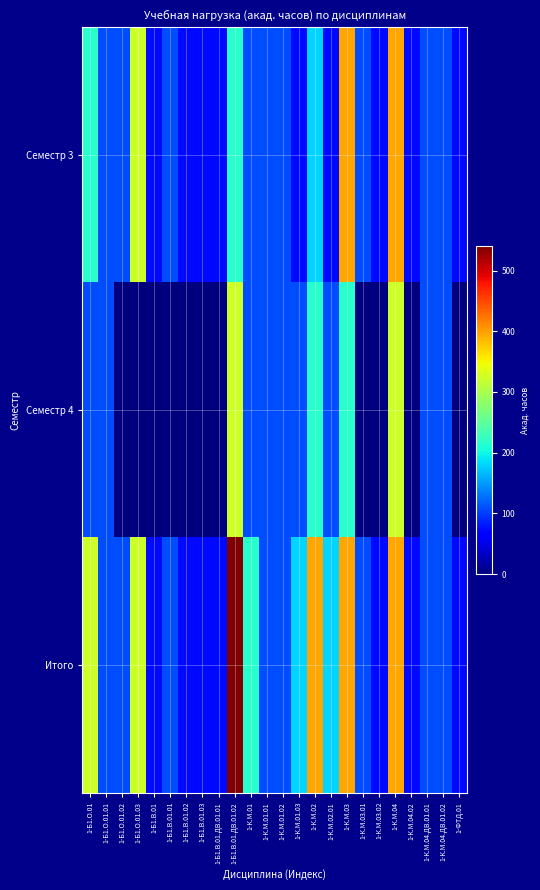

Reading left to right, list all the values displayed in this chart.

Семестр 3: 1-Б1.О.01=216	1-Б1.О.01.01=108	1-Б1.О.01.02=108	1-Б1.О.01.03=324	1-Б1.В.01=72	1-Б1.В.01.01=108	1-Б1.В.01.02=72	1-Б1.В.01.03=72	1-Б1.В.01.ДВ.01.01=72	1-Б1.В.01.ДВ.01.02=216	1-К.М.01=108	1-К.М.01.01=108	1-К.М.01.02=108	1-К.М.01.03=72	1-К.М.02=180	1-К.М.02.01=72	1-К.М.03=396	1-К.М.03.01=108	1-К.М.03.02=72	1-К.М.04=396	1-К.М.04.02=72	1-К.М.04.ДВ.01.01=108	1-К.М.04.ДВ.01.02=108	1-ФТД.01=72
Семестр 4: 1-Б1.О.01=108	1-Б1.О.01.01=108	1-Б1.О.01.02=0	1-Б1.О.01.03=0	1-Б1.В.01=0	1-Б1.В.01.01=0	1-Б1.В.01.02=0	1-Б1.В.01.03=0	1-Б1.В.01.ДВ.01.01=0	1-Б1.В.01.ДВ.01.02=324	1-К.М.01=108	1-К.М.01.01=108	1-К.М.01.02=108	1-К.М.01.03=108	1-К.М.02=216	1-К.М.02.01=108	1-К.М.03=216	1-К.М.03.01=0	1-К.М.03.02=0	1-К.М.04=324	1-К.М.04.02=0	1-К.М.04.ДВ.01.01=108	1-К.М.04.ДВ.01.02=108	1-ФТД.01=0
Итого: 1-Б1.О.01=324	1-Б1.О.01.01=108	1-Б1.О.01.02=108	1-Б1.О.01.03=324	1-Б1.В.01=72	1-Б1.В.01.01=108	1-Б1.В.01.02=72	1-Б1.В.01.03=72	1-Б1.В.01.ДВ.01.01=72	1-Б1.В.01.ДВ.01.02=540	1-К.М.01=216	1-К.М.01.01=108	1-К.М.01.02=108	1-К.М.01.03=180	1-К.М.02=396	1-К.М.02.01=180	1-К.М.03=396	1-К.М.03.01=108	1-К.М.03.02=72	1-К.М.04=396	1-К.М.04.02=72	1-К.М.04.ДВ.01.01=108	1-К.М.04.ДВ.01.02=108	1-ФТД.01=72